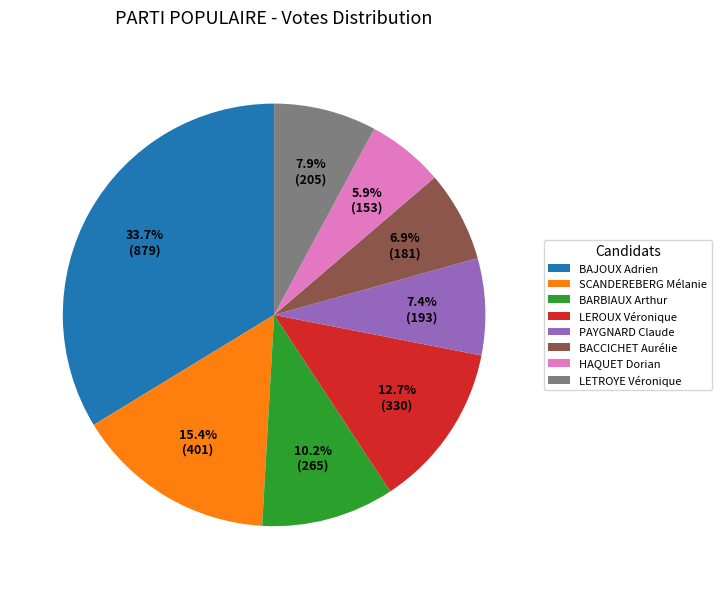

What percentage do BACCICHET Aurélie and BARBIAUX Arthur together represent?

17.1%